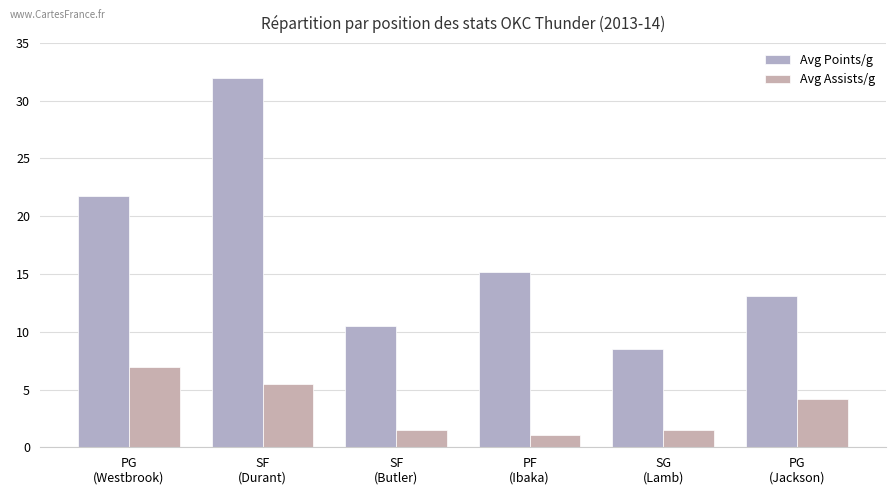

How many values in the Avg Assists/g series exceed 4?

3